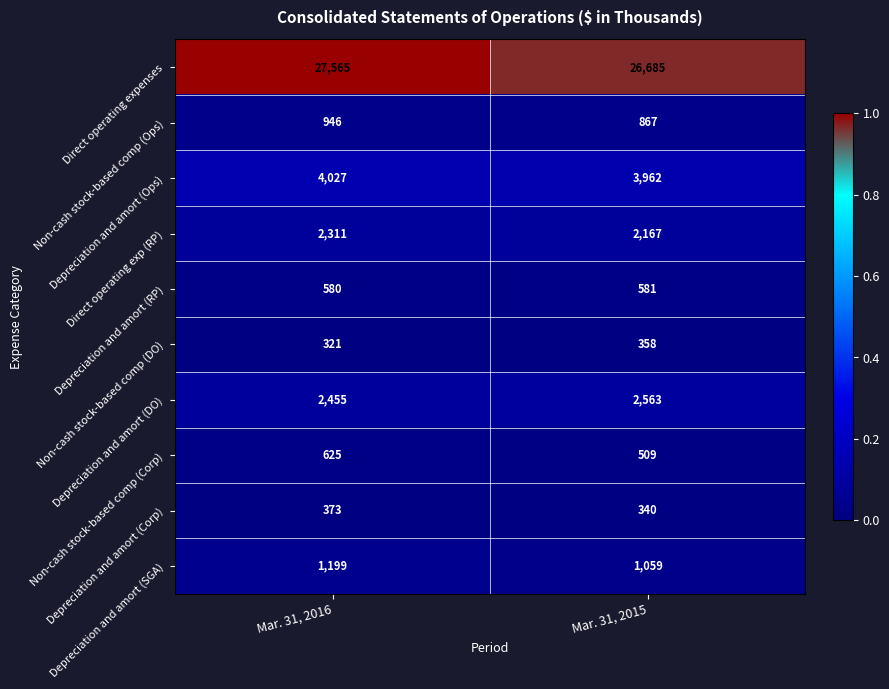

What is the sum of all Non-cash stock-based comp (Corp) values?

1134